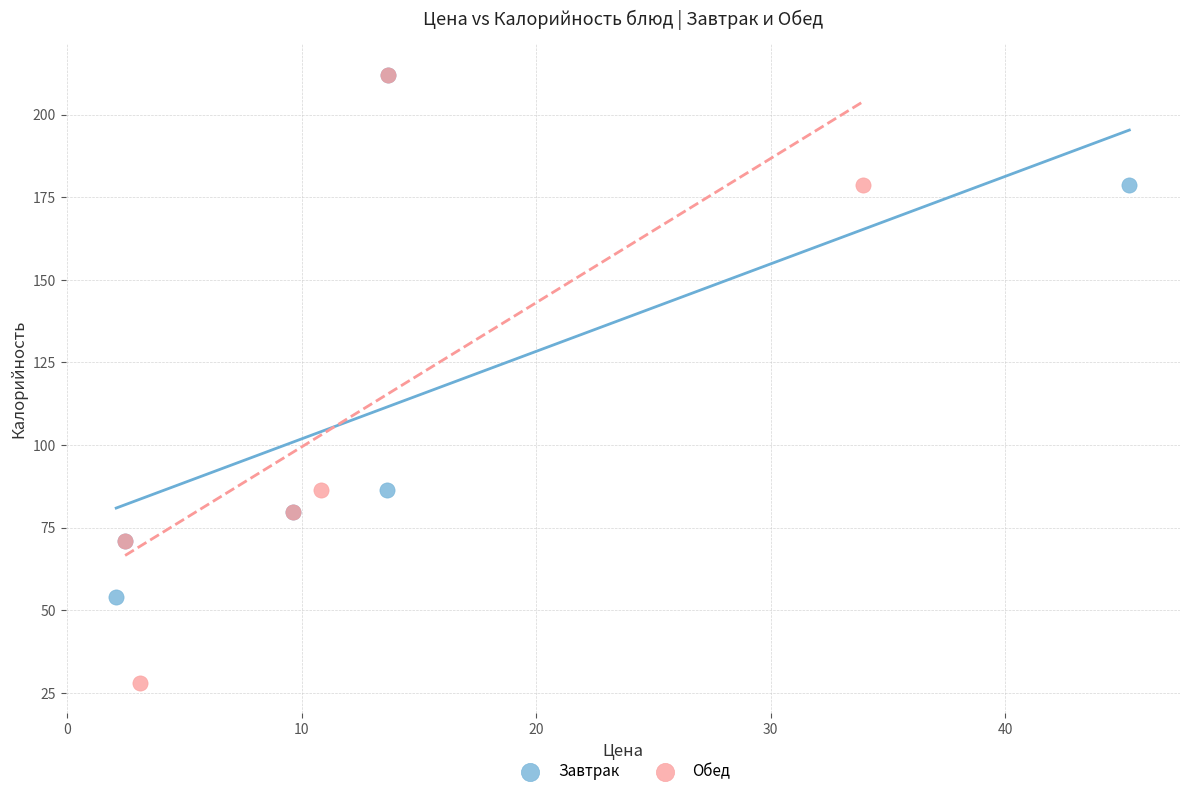

Which series reaches the minimum Y coordinate?

Обед